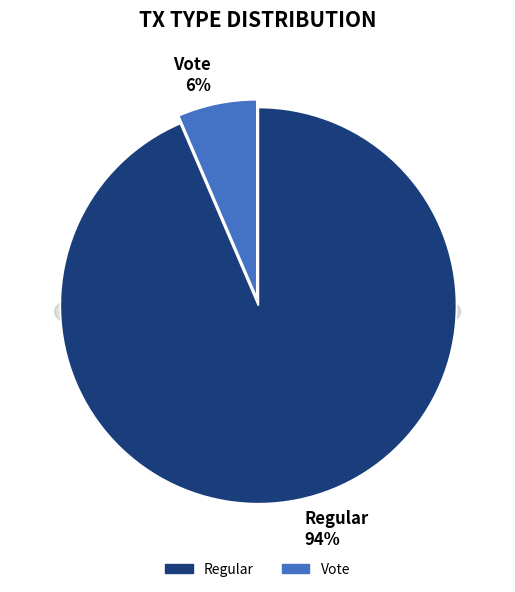

Does Regular represent more than half of the total?

Yes